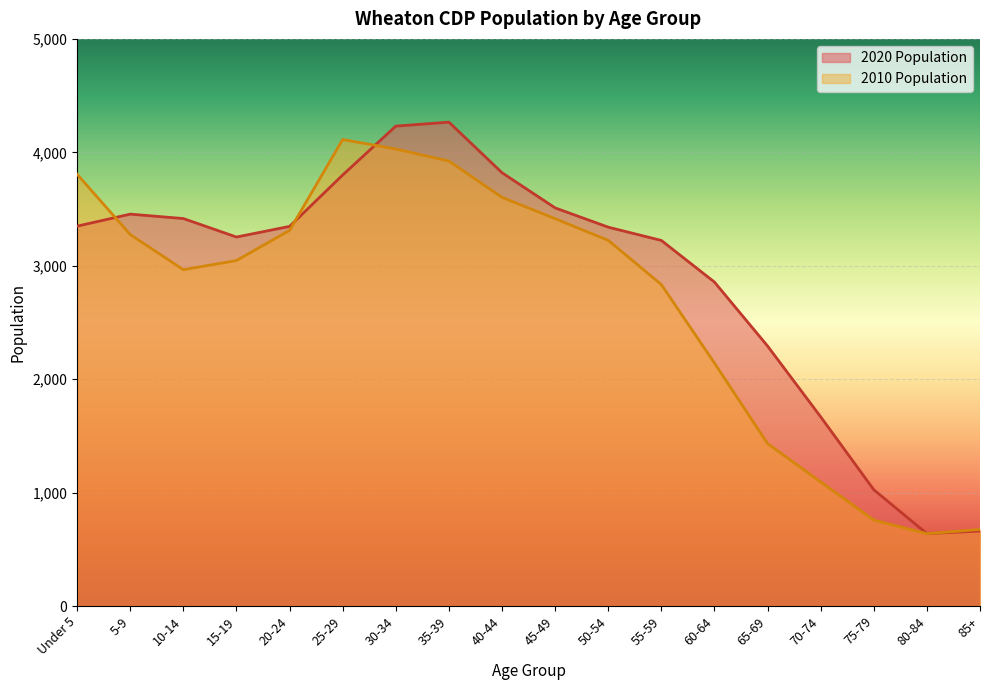

True or false: 2010 Population has more than 2 points higher than both neighbors.

False